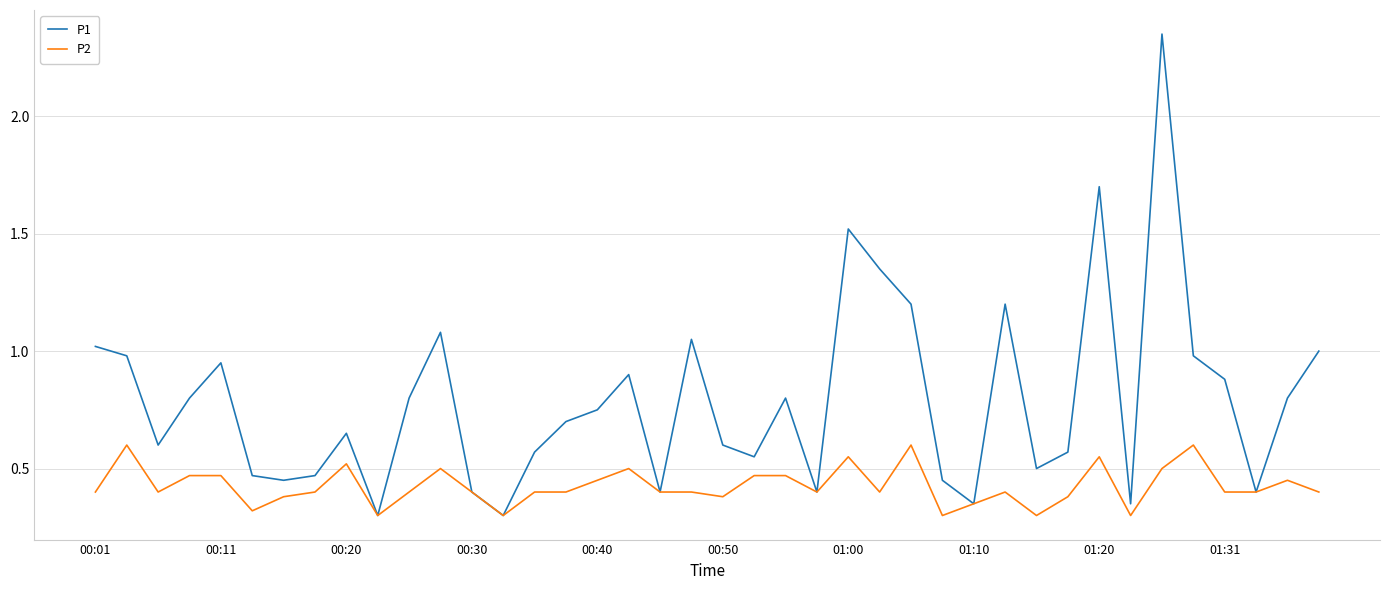

Which series has the largest range (max minus min)?

P1